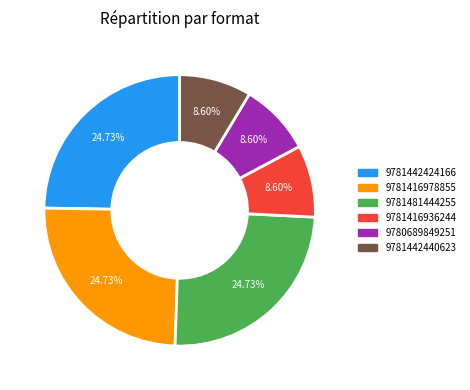

Approximately how many times larger is the value at 9781481444255 compared to 9781416978855?

1.0